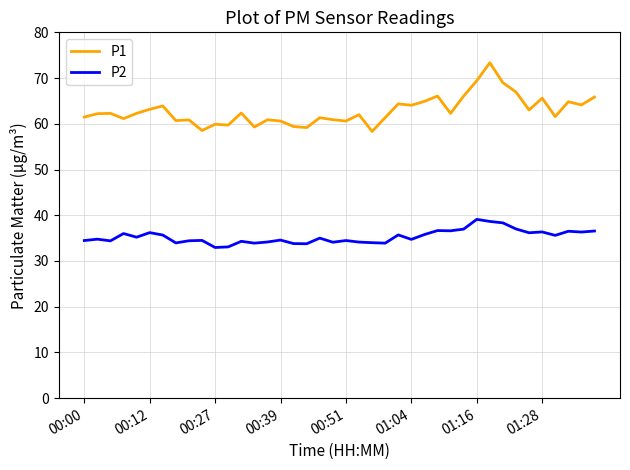

True or false: P2 and P1 intersect in this chart.

False